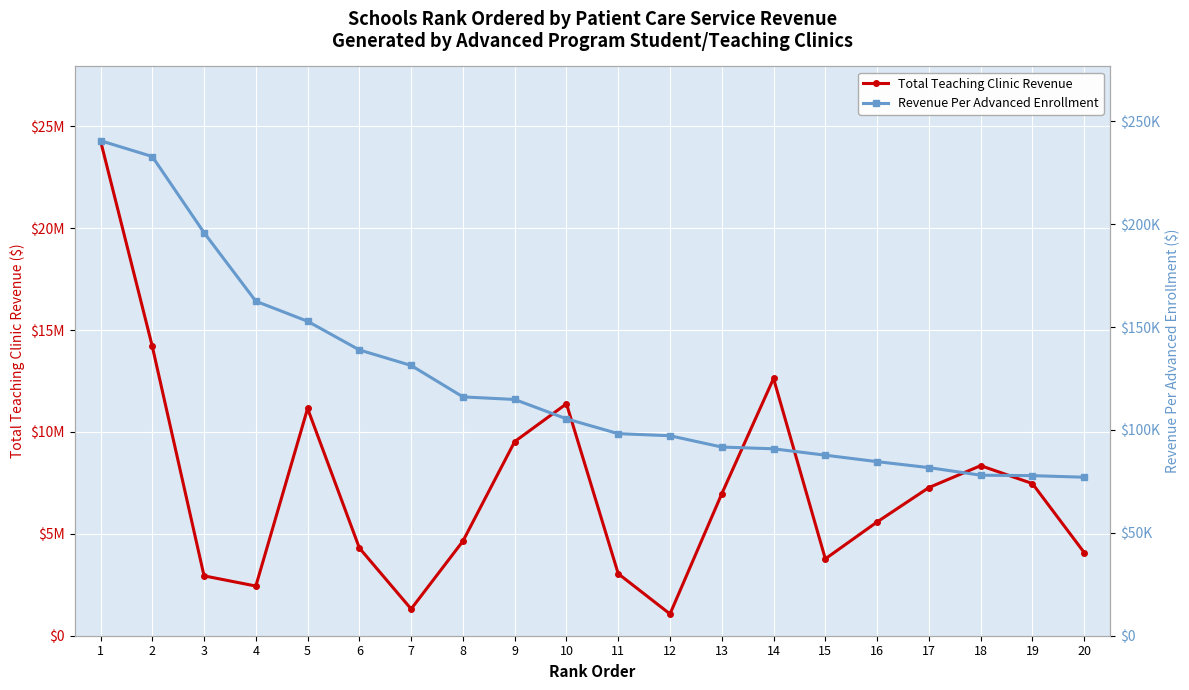

How many data points in Total Teaching Clinic Revenue are less than 6967580?

10